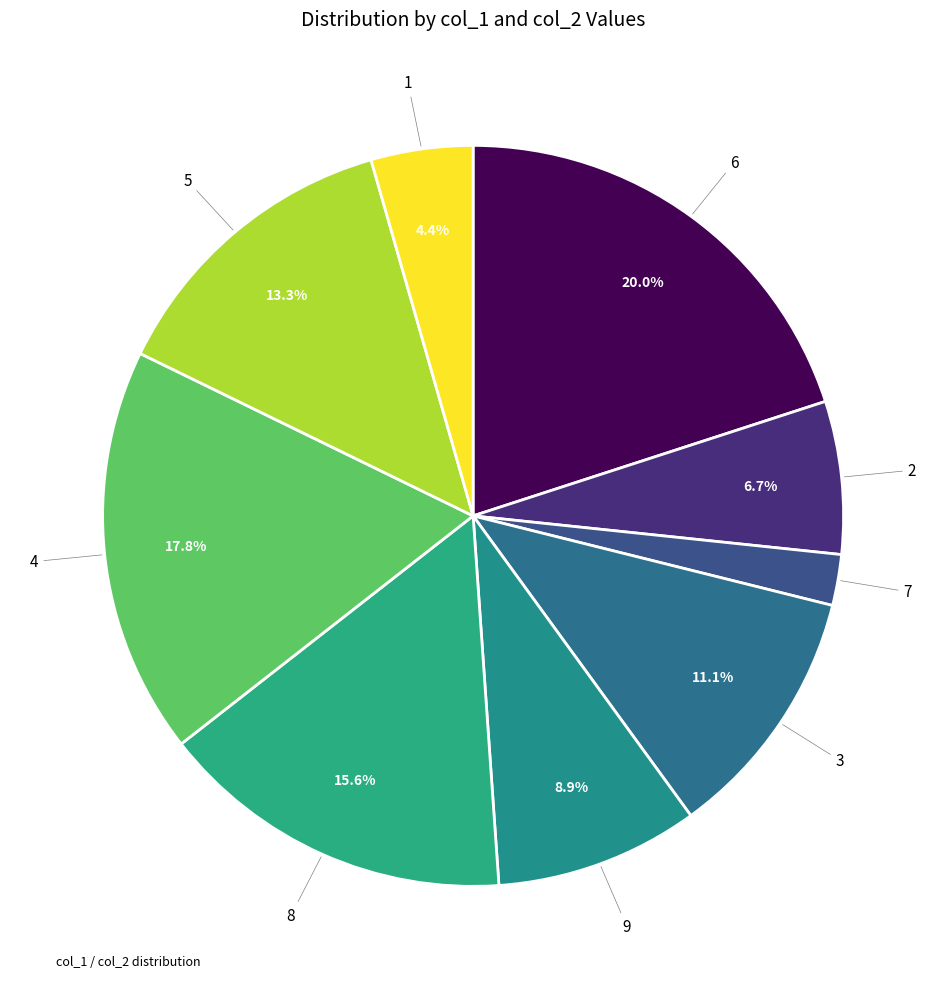

Count the number of slices in the pie.

9